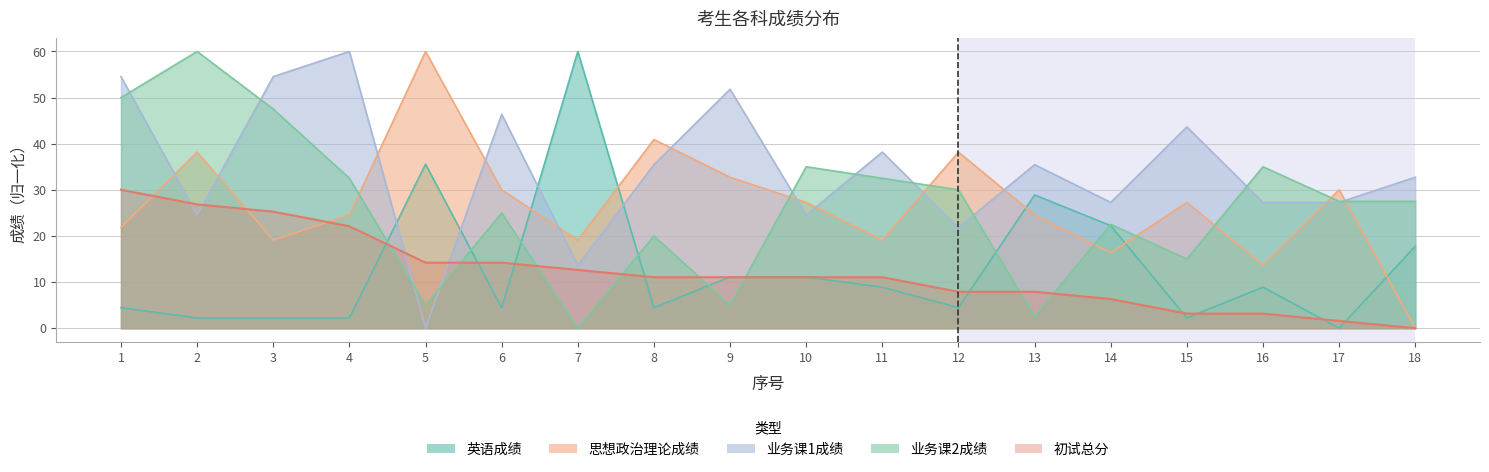

How many values in the 英语成绩 series exceed 8?

9